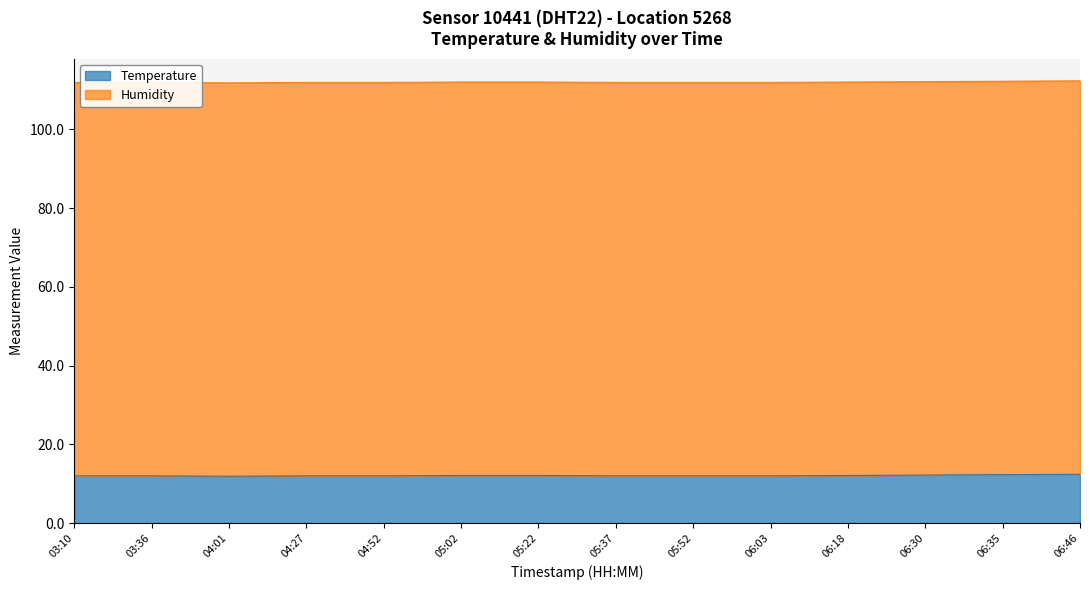

Rank the categories by value from highest to lowest.

06:46, 06:35, 06:30, 05:02, 05:22, 06:18, 03:10, 03:36, 04:27, 04:52, 05:37, 05:52, 06:03, 04:01